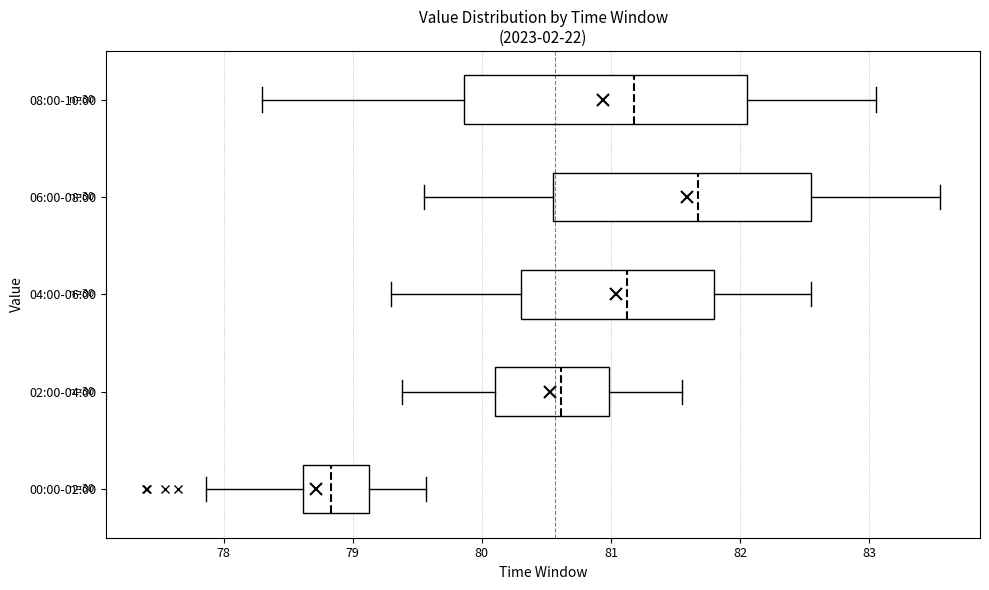

Where does the median line of the box for 02:00-04:00 sit on the x-axis? The values are not printed on the chart, so give them approximately, as read against the axis.

80.6